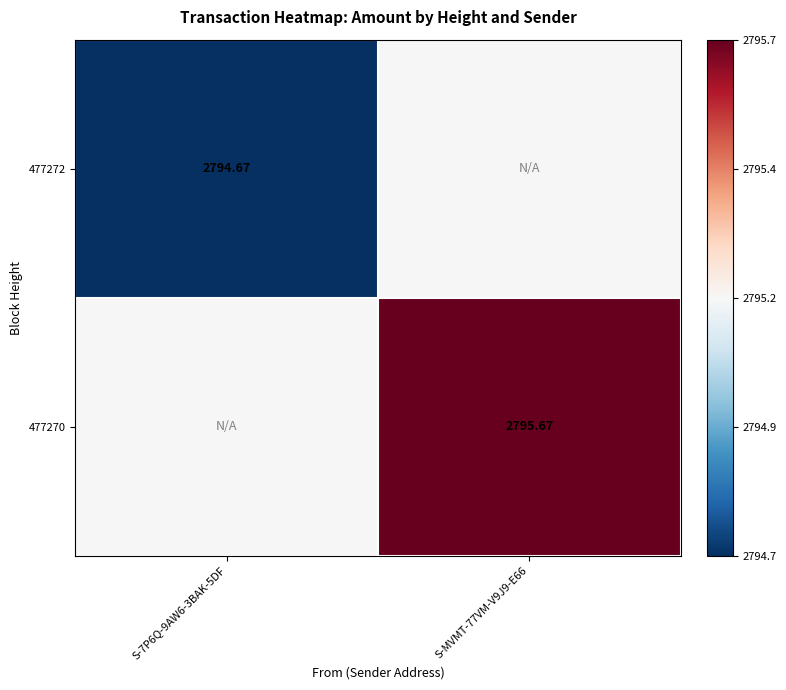

Is the value of 477272 at S-7P6Q-9AW6-3BAK-5DF greater than the value of 477270 at S-MVMT-77VM-V9J9-E66?

No